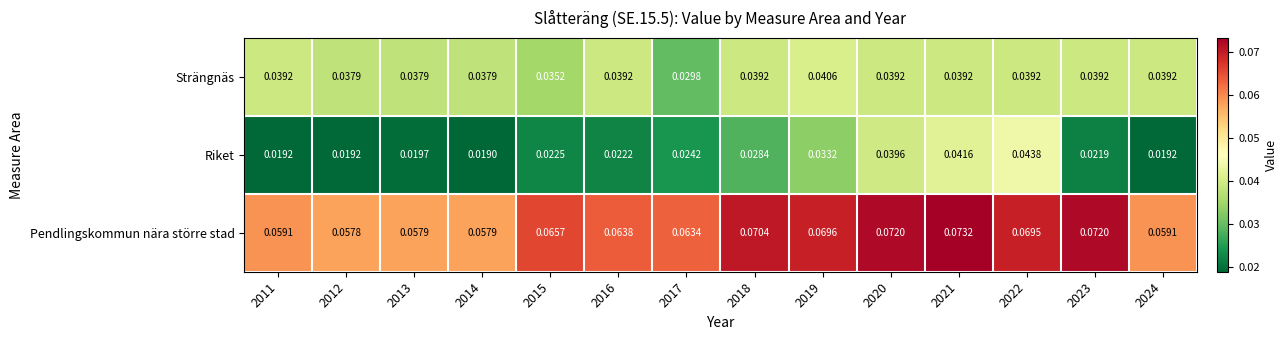

List the series in order of their peak value, lowest first.

Strängnäs, Riket, Pendlingskommun nära större stad